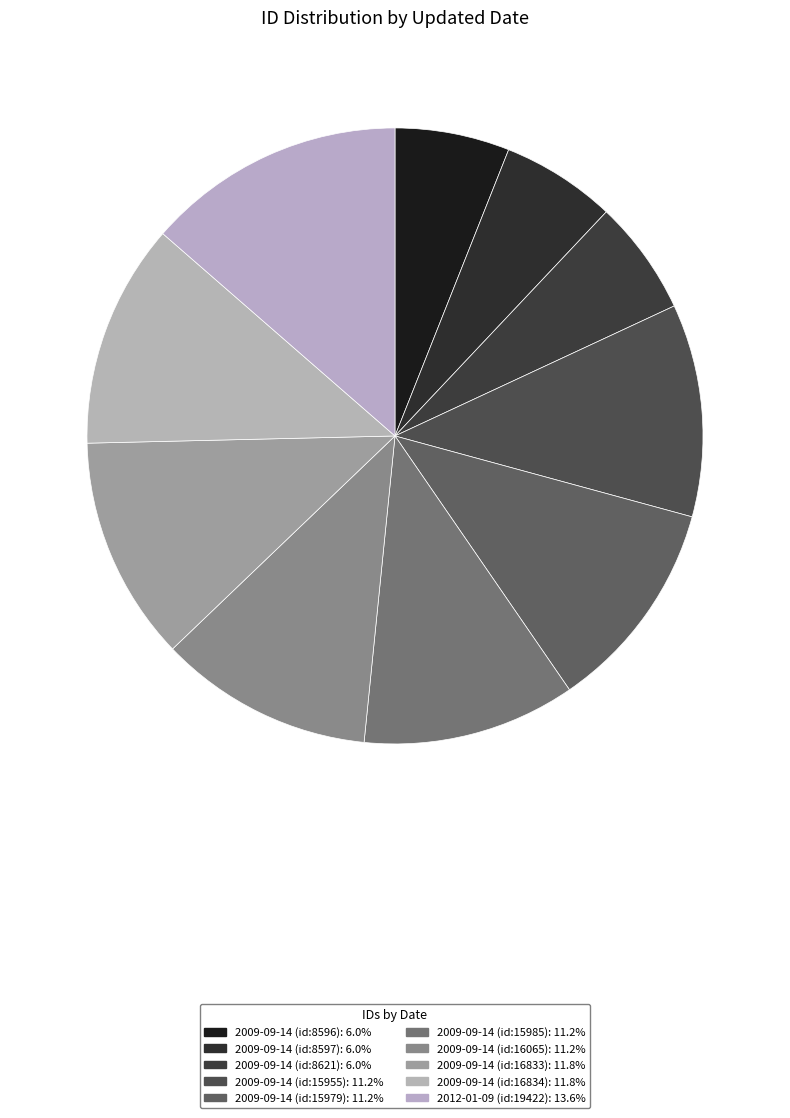

Between 2009-09-14 (id:16834) and 2009-09-14 (id:15985), which is larger?

2009-09-14 (id:16834)